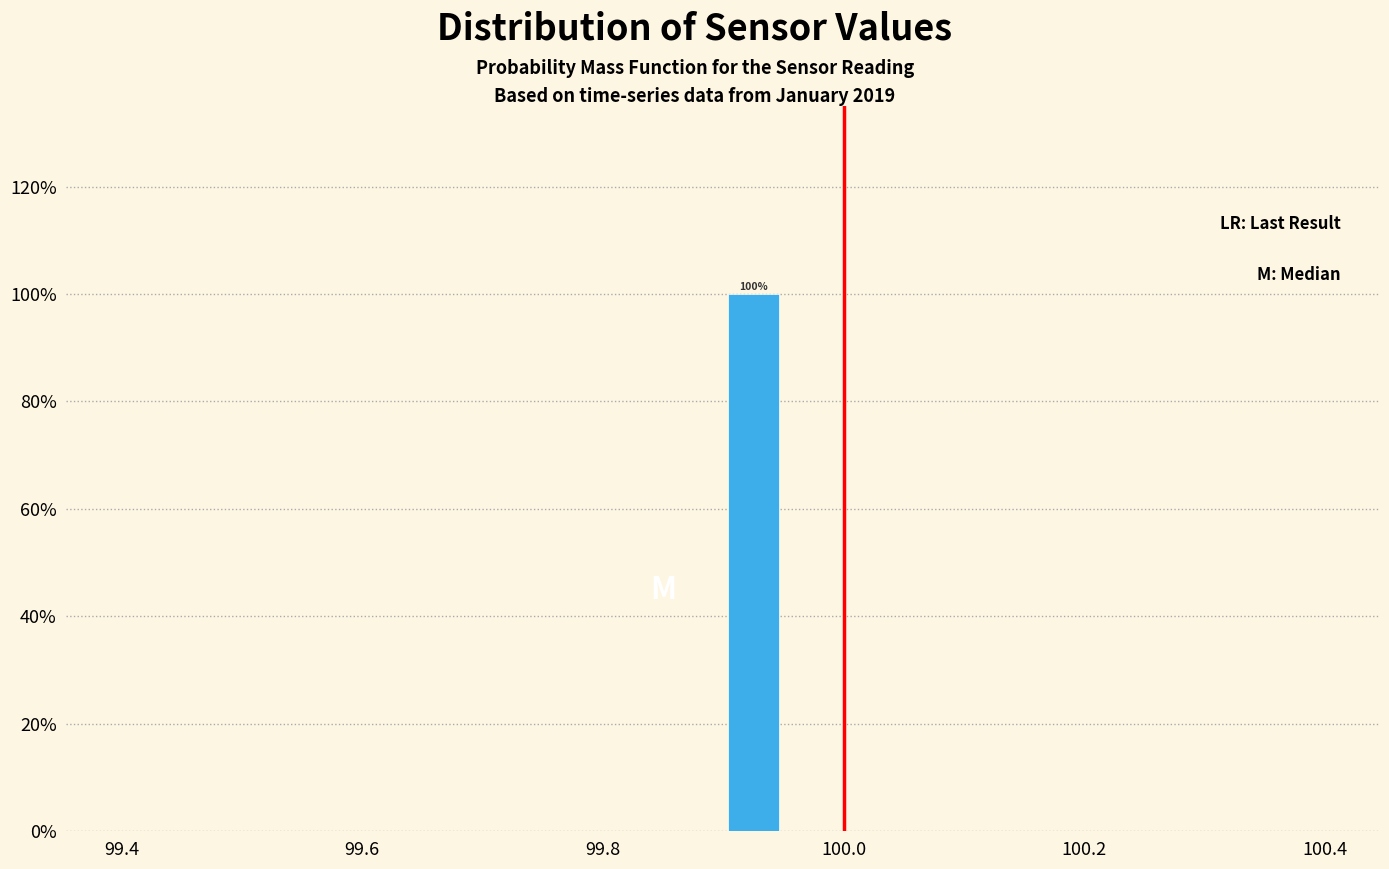

Around what value on the x-axis is the tallest bar? Give the approximate position of its centre, as read against the axis.

99.92